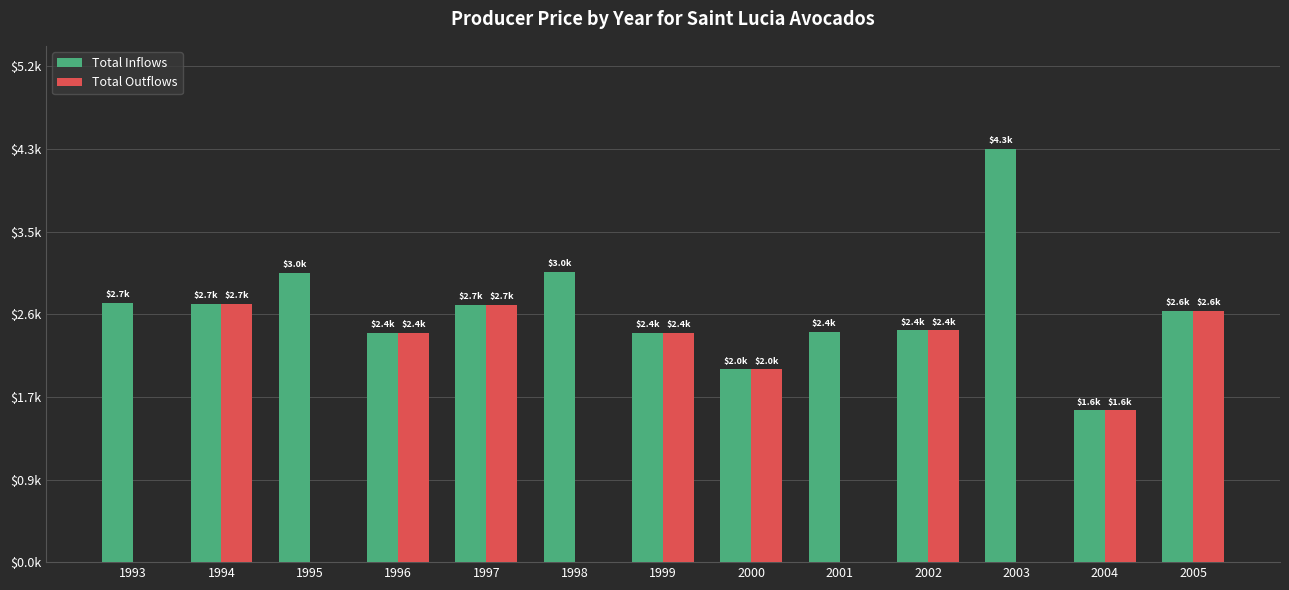

What are all the series names shown in the legend?

Total Inflows, Total Outflows